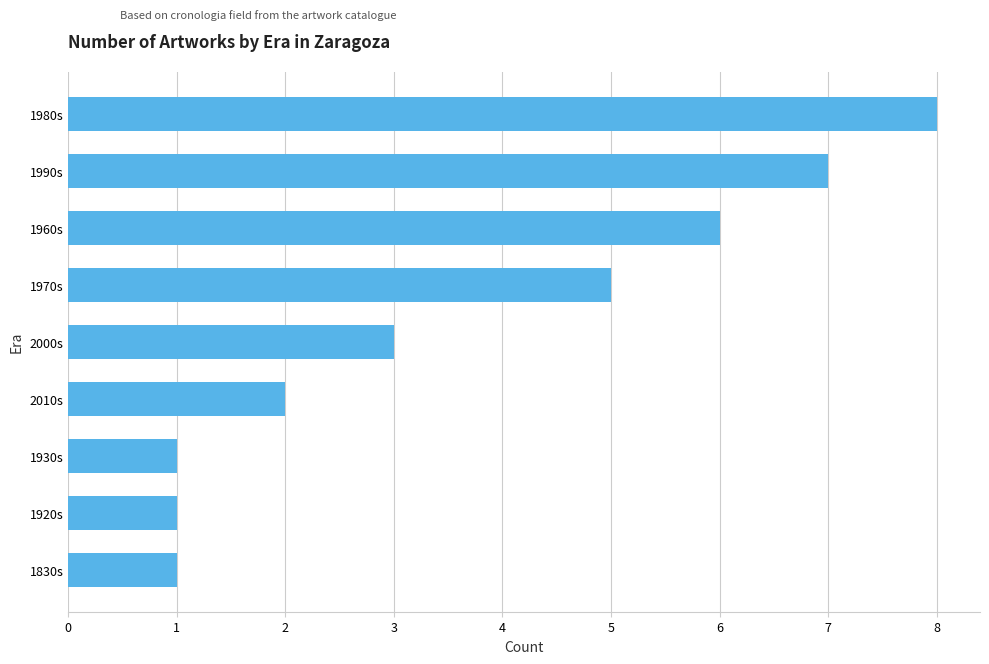

What is the ratio of the value at 1930s to the value at 2010s?

0.5